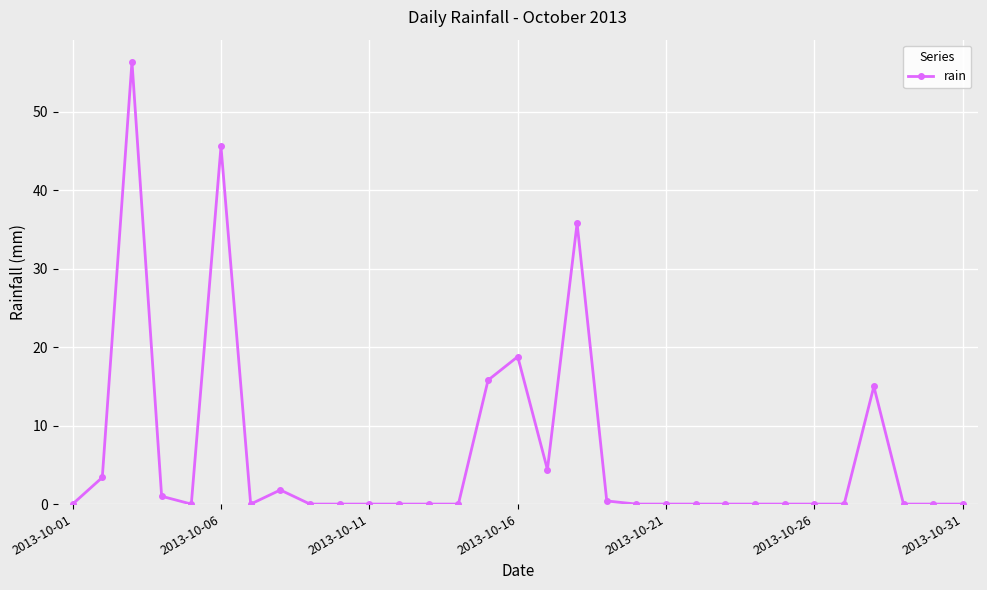

How many lines are shown in the chart?

1